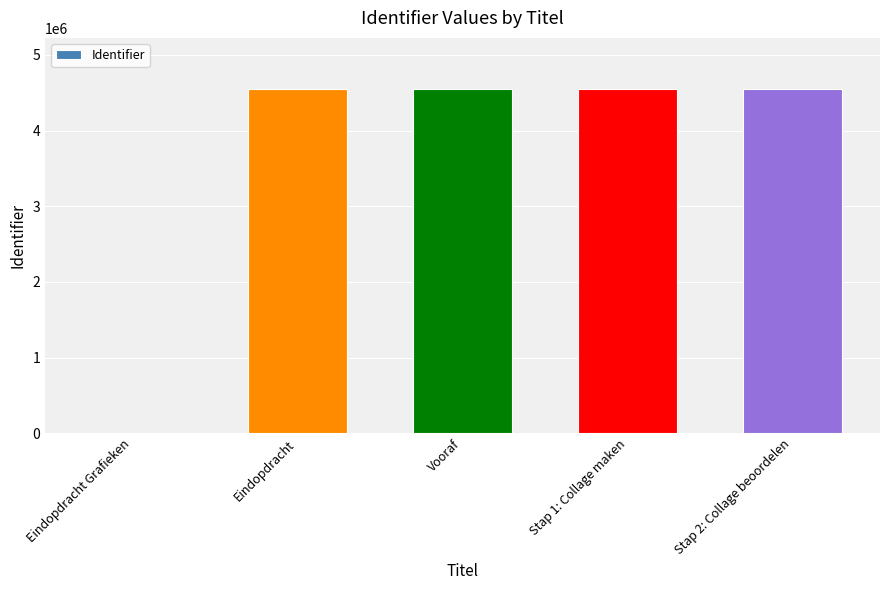

Where is the data nearest to the value 2271286?

Eindopdracht